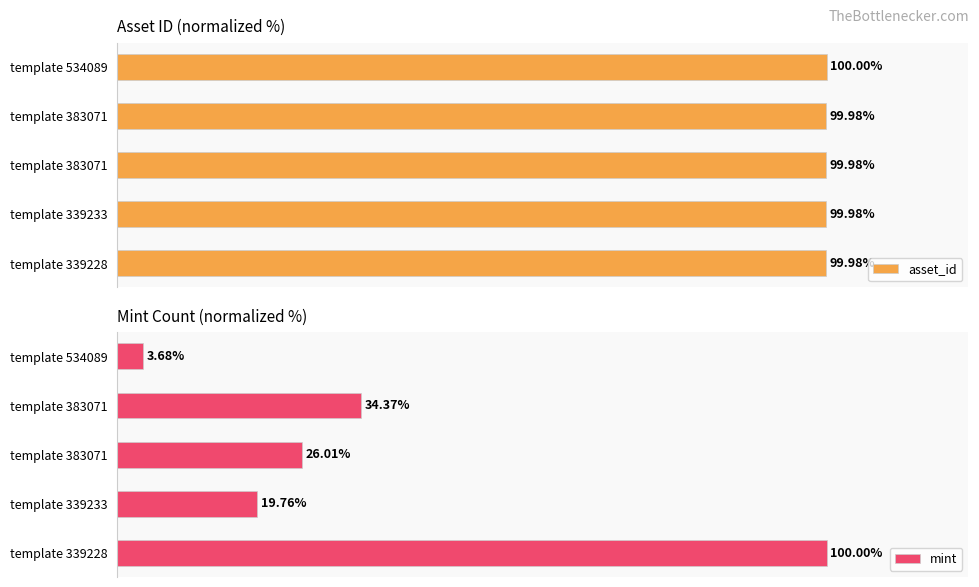

Between template 339233 and template 383071, which series saw the biggest shift?

mint